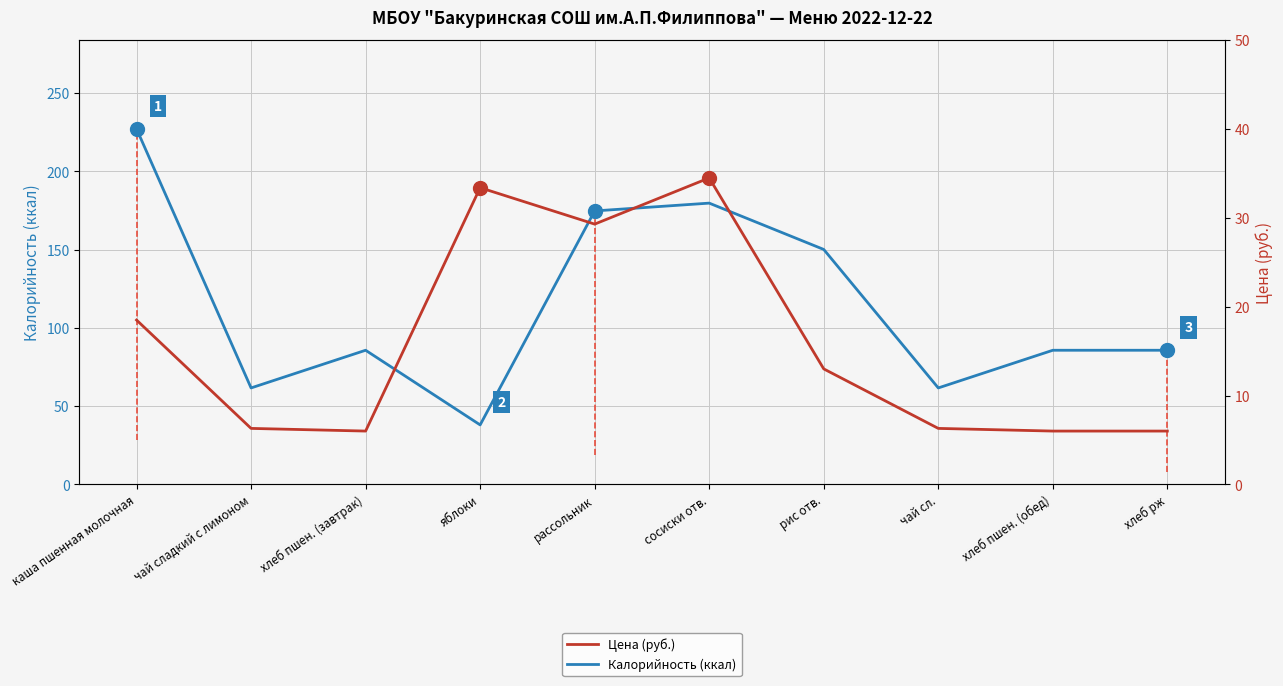

True or false: Калорийность (ккал) and Цена (руб.) cross at least once.

False